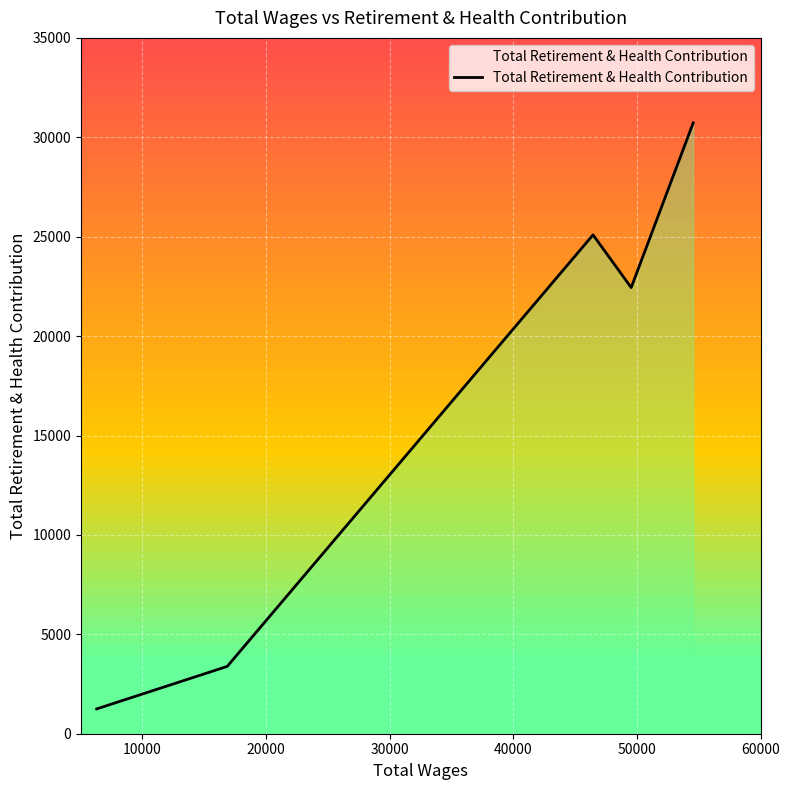

What is the smallest value displayed?

1248